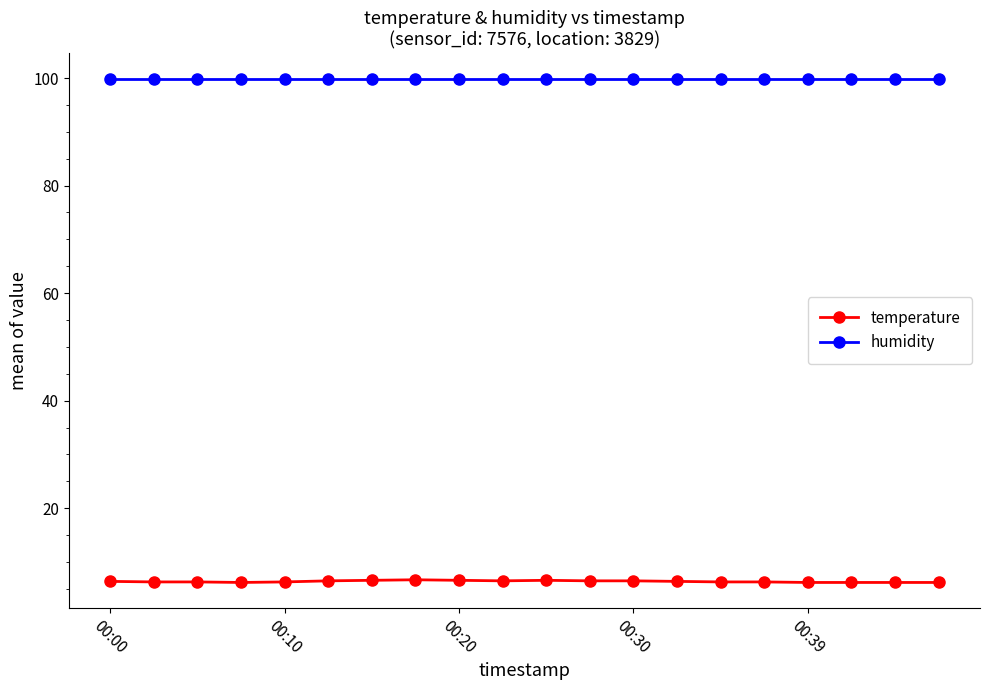

List the series in order of their peak value, highest first.

humidity, temperature